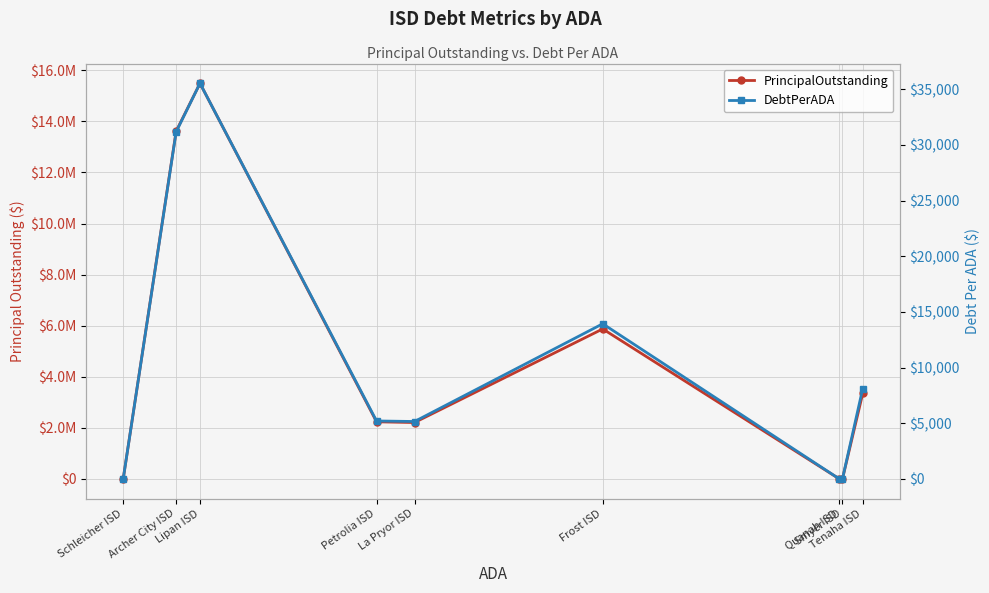

Is it true that PrincipalOutstanding equals 4900269.7 at Tenaha ISD?

False